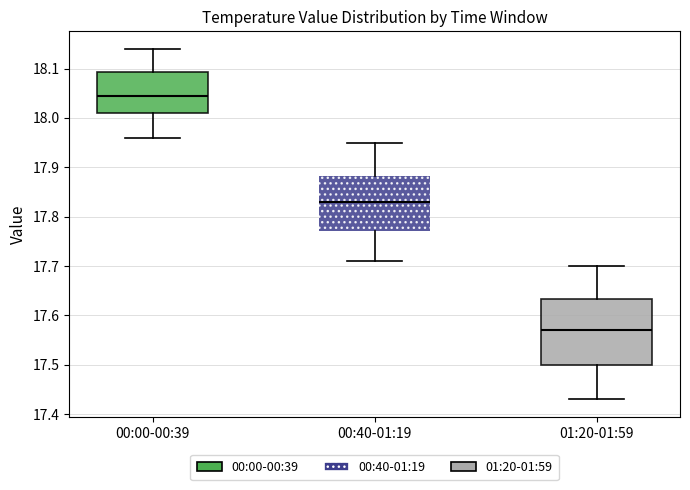

Reading left to right, read every box against the y-axis: the position of its median line, the range the box covers, and the ends of its whiskers. The values are not printed on the chart, so give them approximately, as read against the axis.

00:00-00:39: median 18.05, box 18.01 to 18.09, whiskers 17.96 to 18.14
00:40-01:19: median 17.83, box 17.77 to 17.88, whiskers 17.71 to 17.95
01:20-01:59: median 17.57, box 17.50 to 17.63, whiskers 17.43 to 17.70